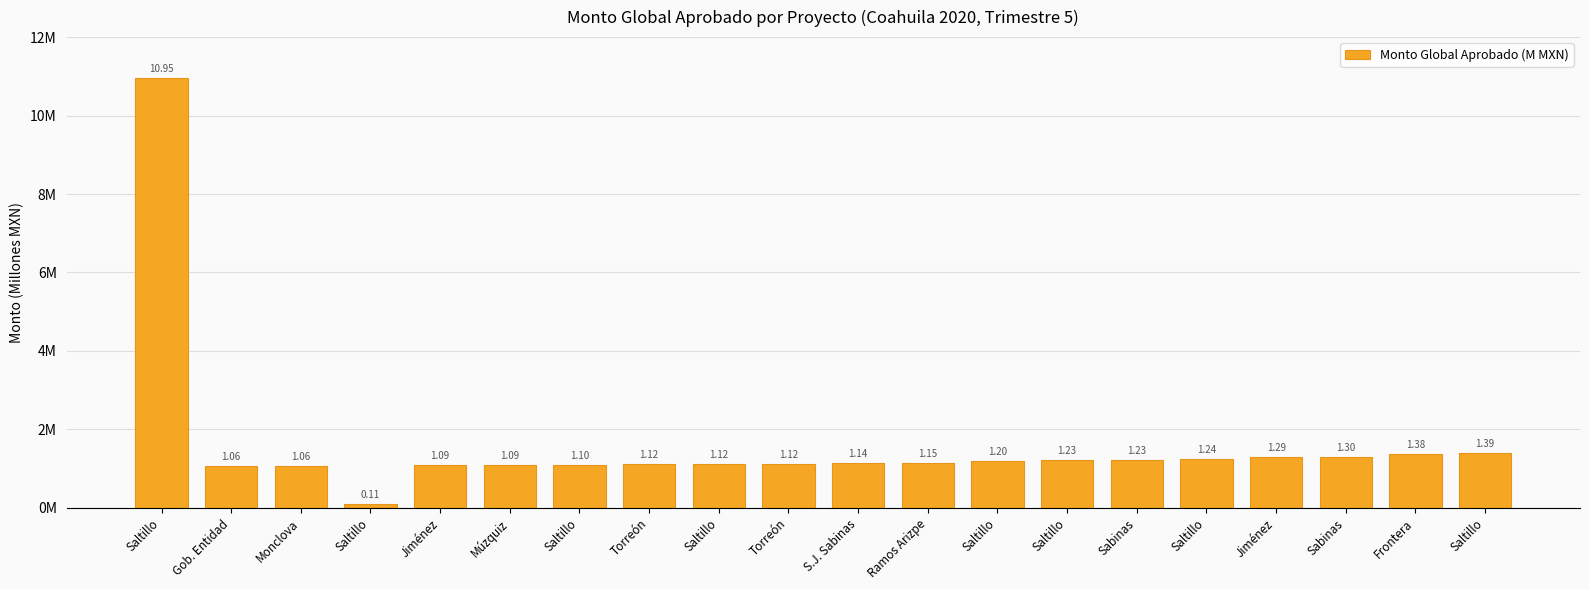

What is the ratio of the value at Jiménez to the value at Saltillo?

0.9